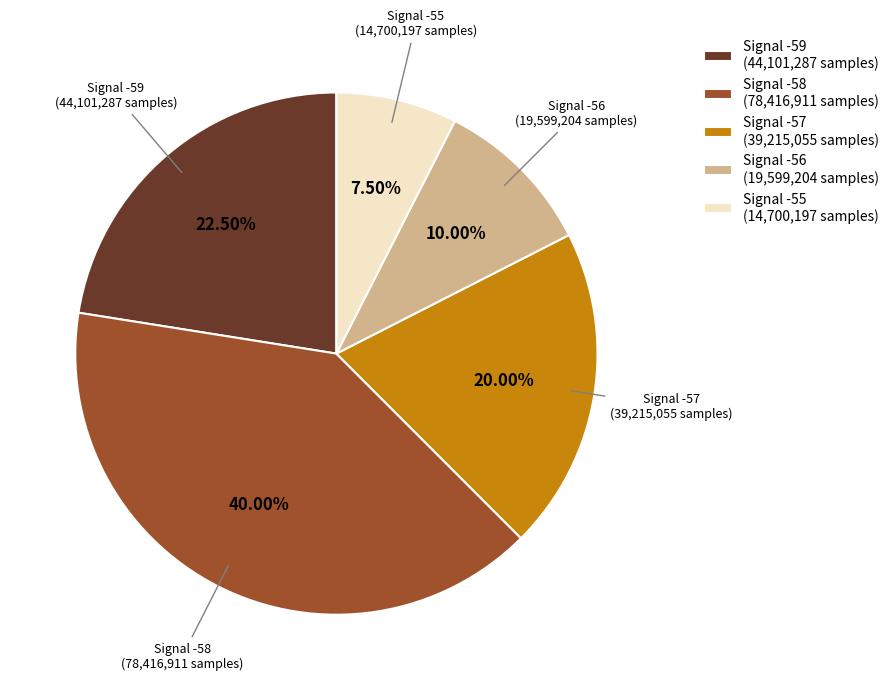

Approximately how many times larger is the value at Signal -57 (39,215,055 samples) compared to Signal -55 (14,700,197 samples)?

2.7